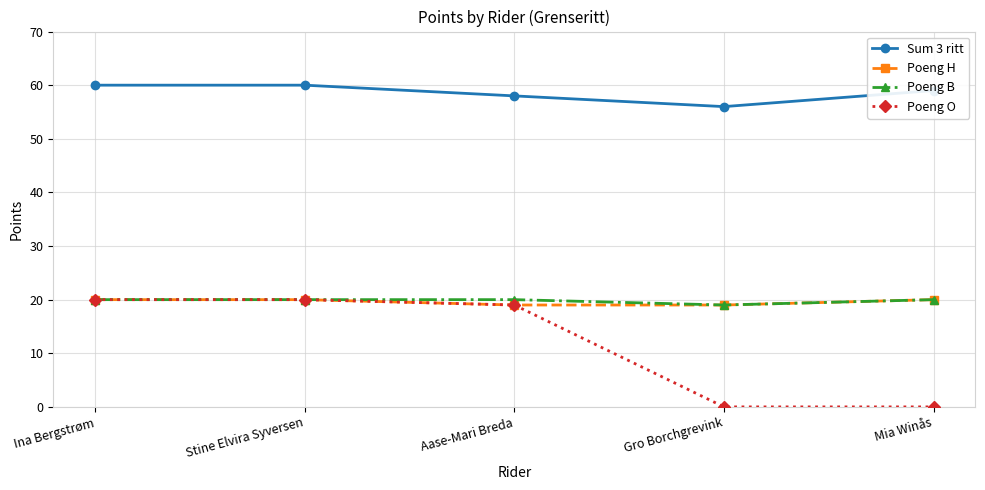

What are all the series names shown in the legend?

Sum 3 ritt, Poeng H, Poeng B, Poeng O